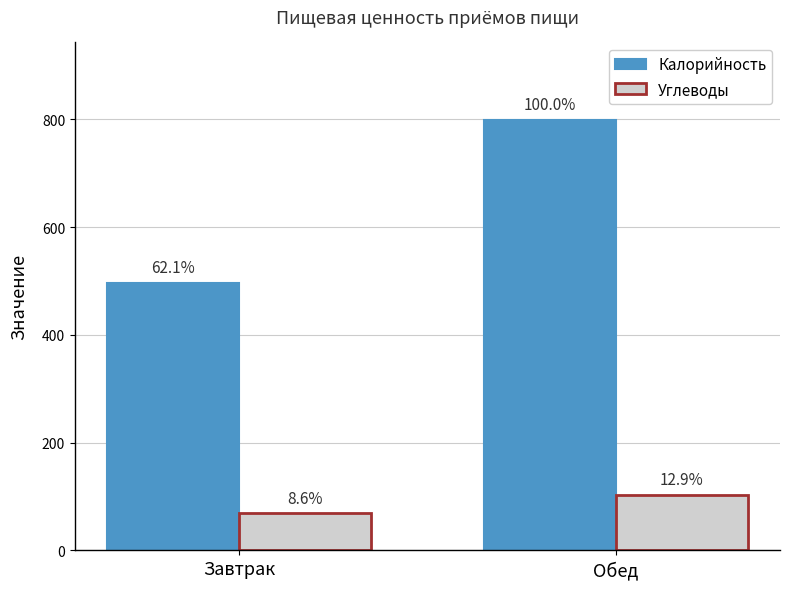

Rank the series by their maximum value, from lowest to highest.

Углеводы, Калорийность